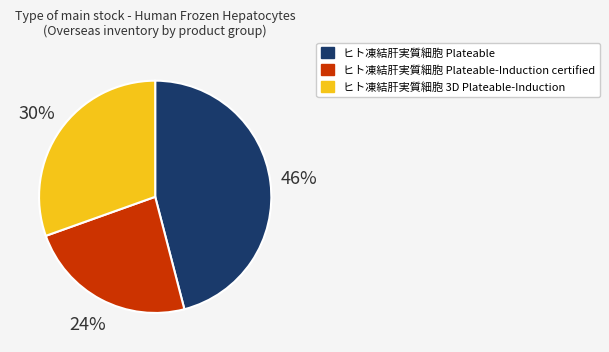

Is it true that ヒト凍結肝実質細胞 3D Plateable-Induction is 25% of the pie?

False